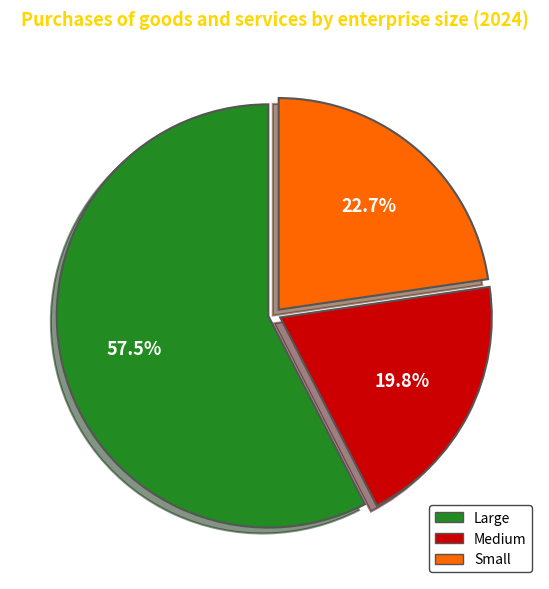

How many segments does this pie chart have?

3